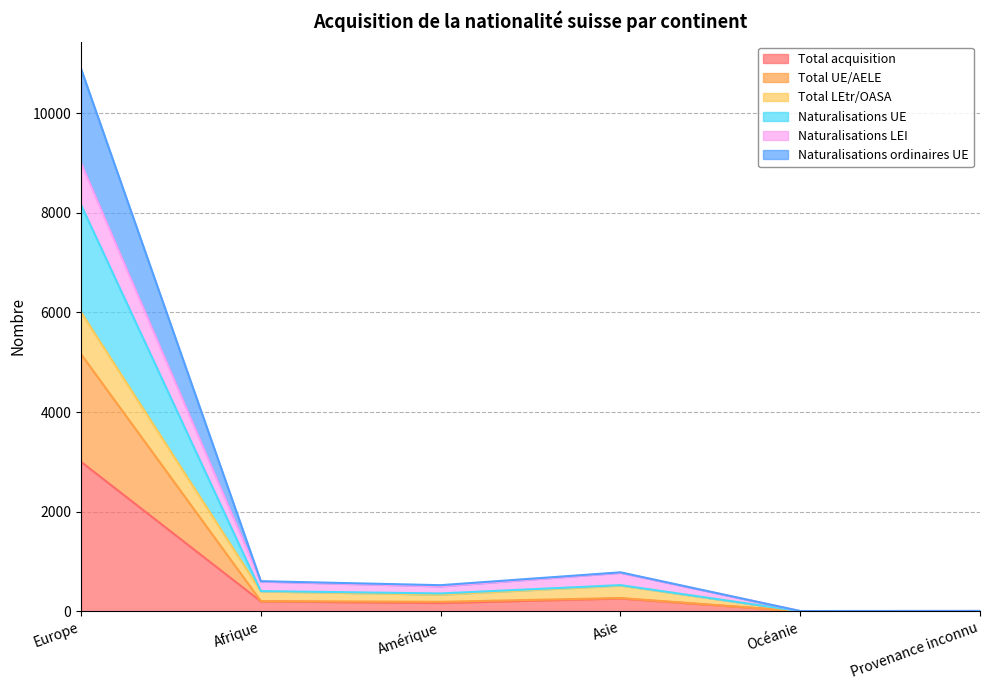

At which category is the sum across all series the highest?

Europe